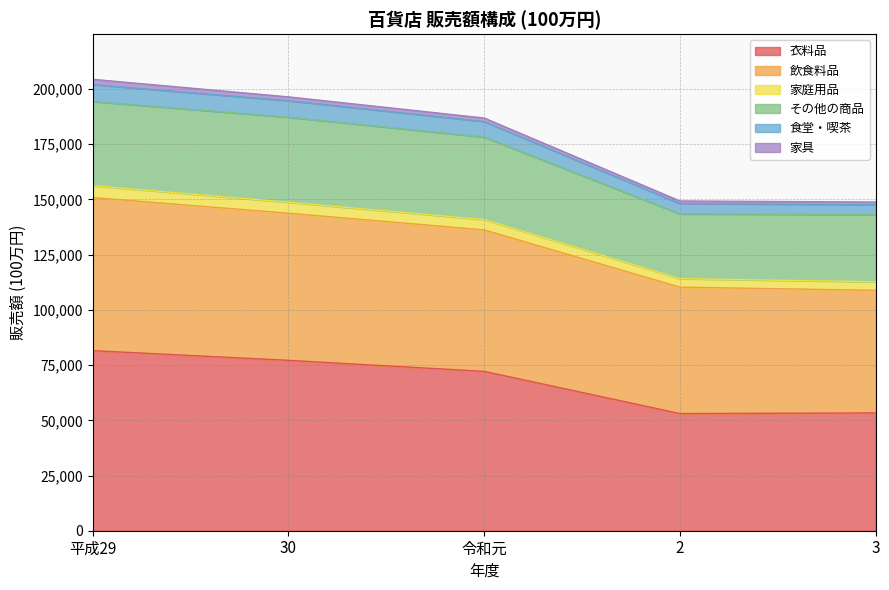

What is the lowest value of the 衣料品 series?

53045